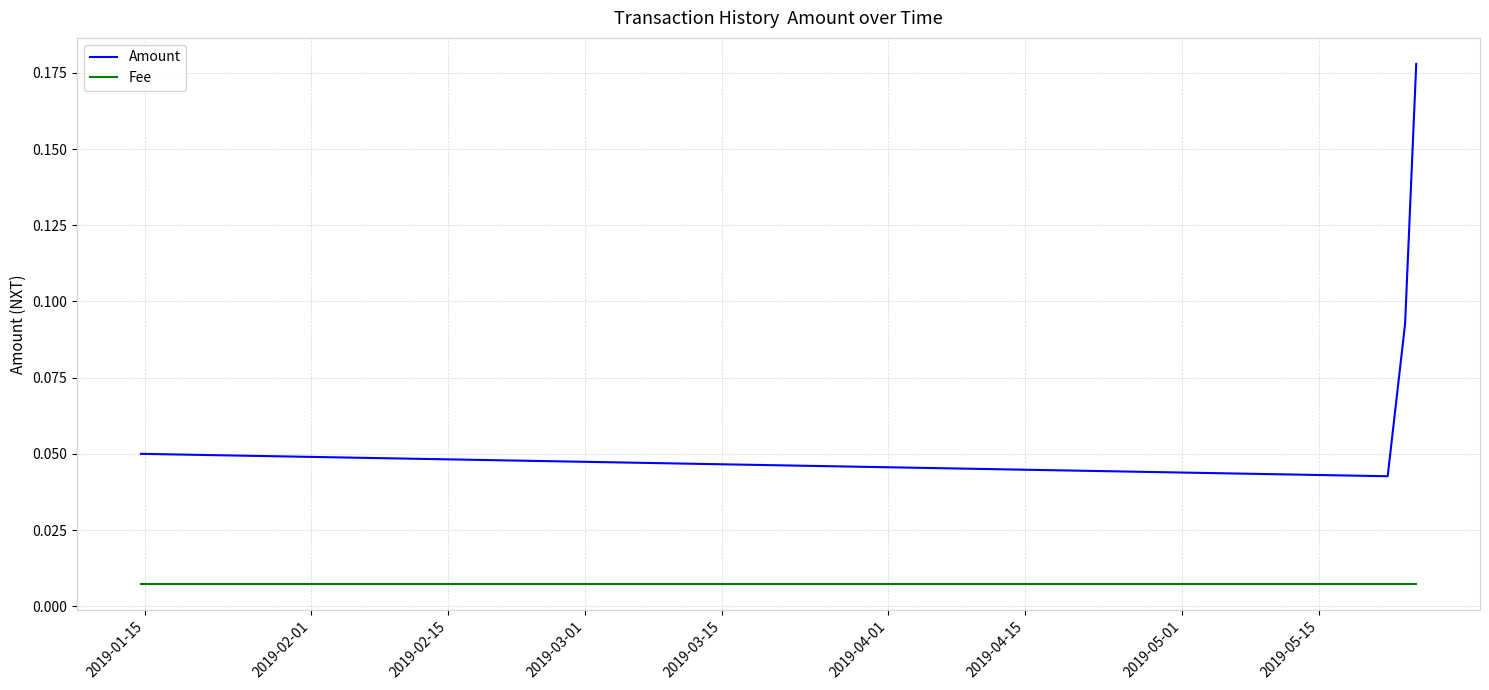

True or false: Amount and Fee cross at least once.

False